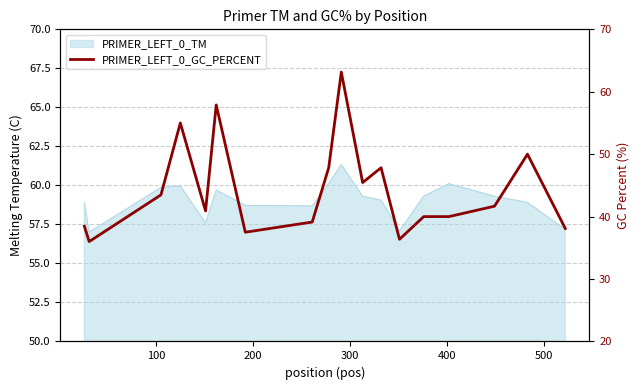

Is it true that the value at 17 is 18.5?

False